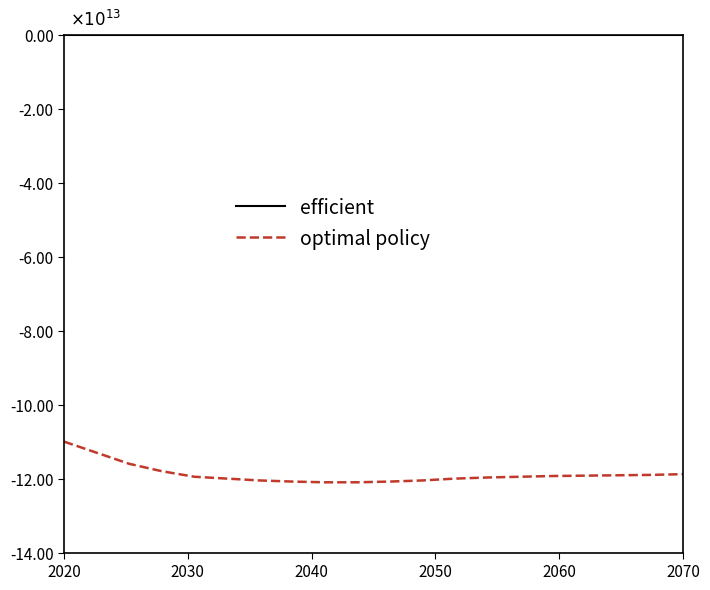

What is the minimum value shown in the chart?

-12.1